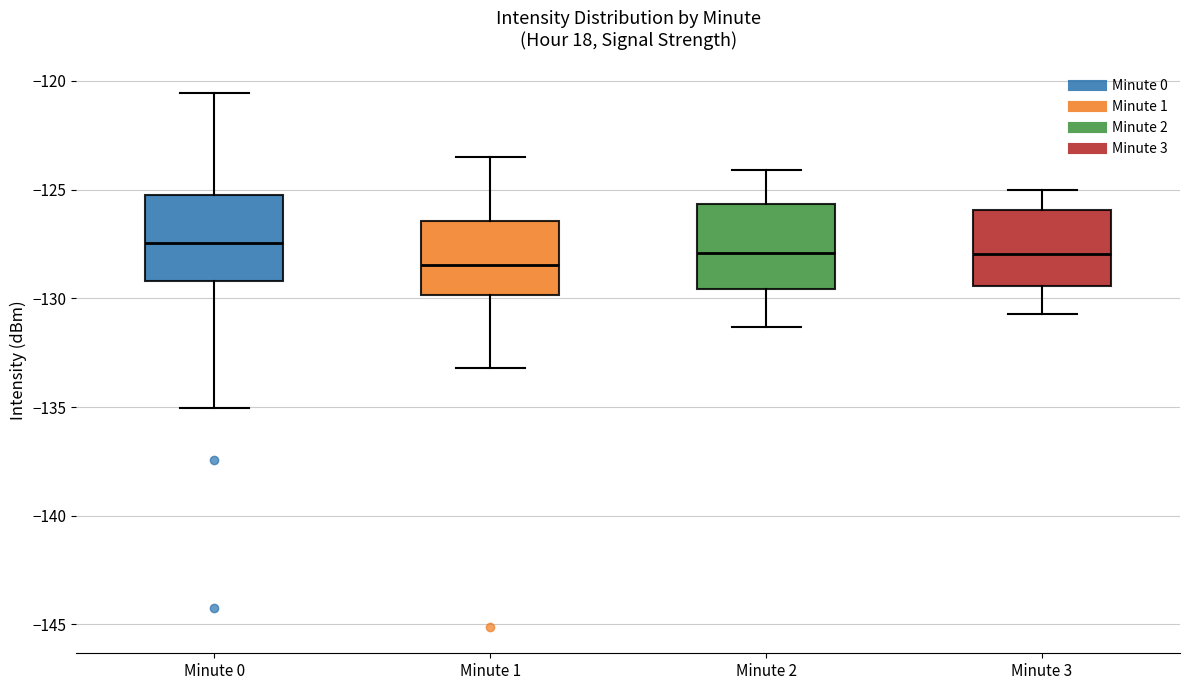

Where does the median line of the box for Minute 1 sit on the y-axis? The values are not printed on the chart, so give them approximately, as read against the axis.

-128.5